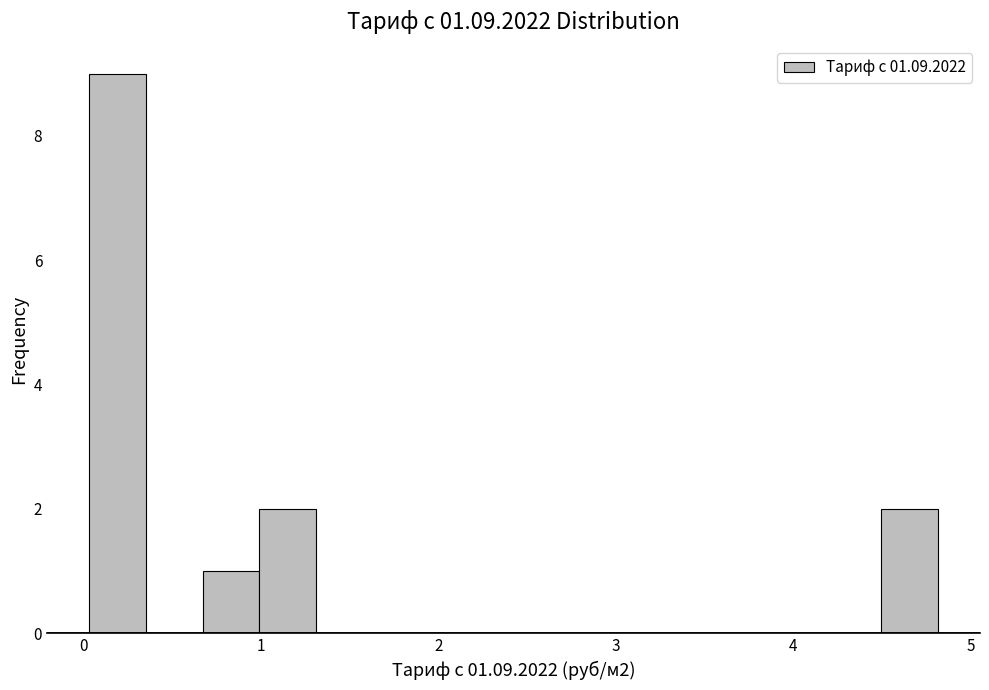

Around what value on the x-axis is the tallest bar? Give the approximate position of its centre, as read against the axis.

0.2